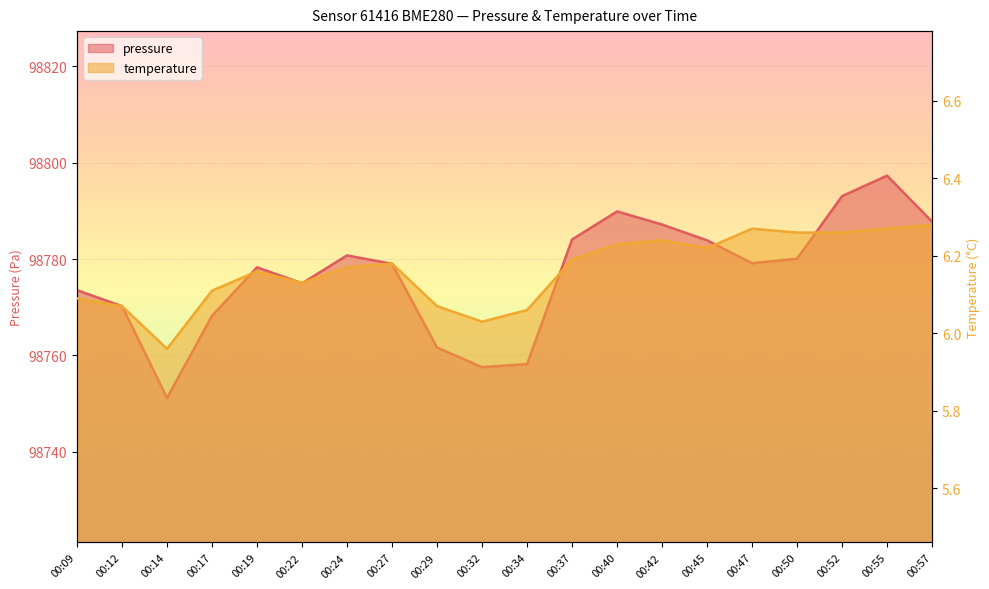

How many data points in temperature are above 6?

19